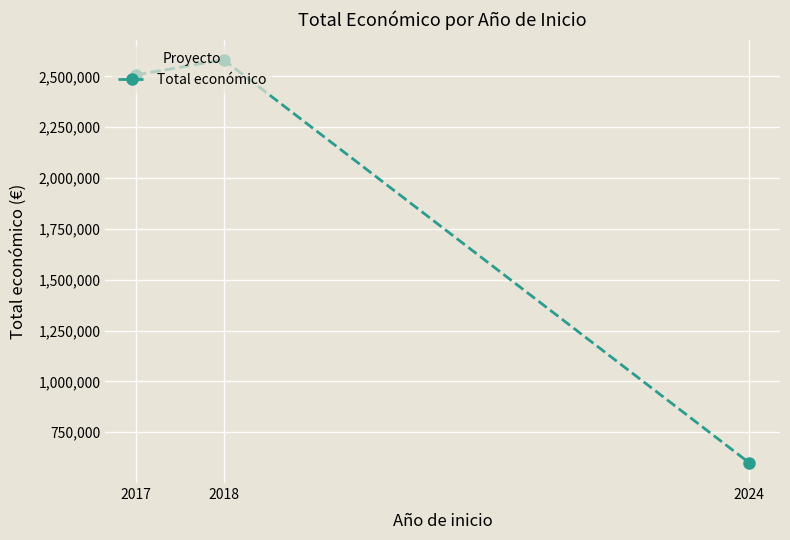

What is the difference between the values at 2018 and 2017?

74934